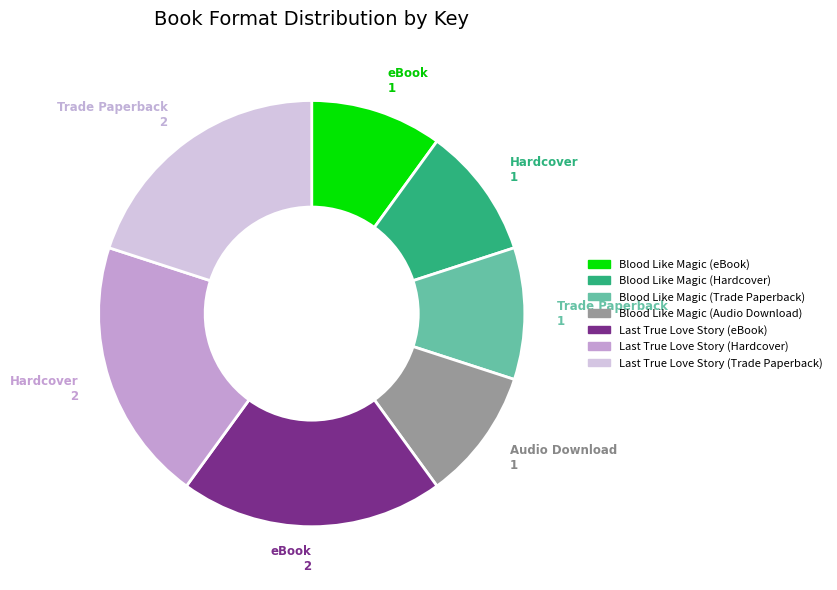

How many segments does this pie chart have?

7